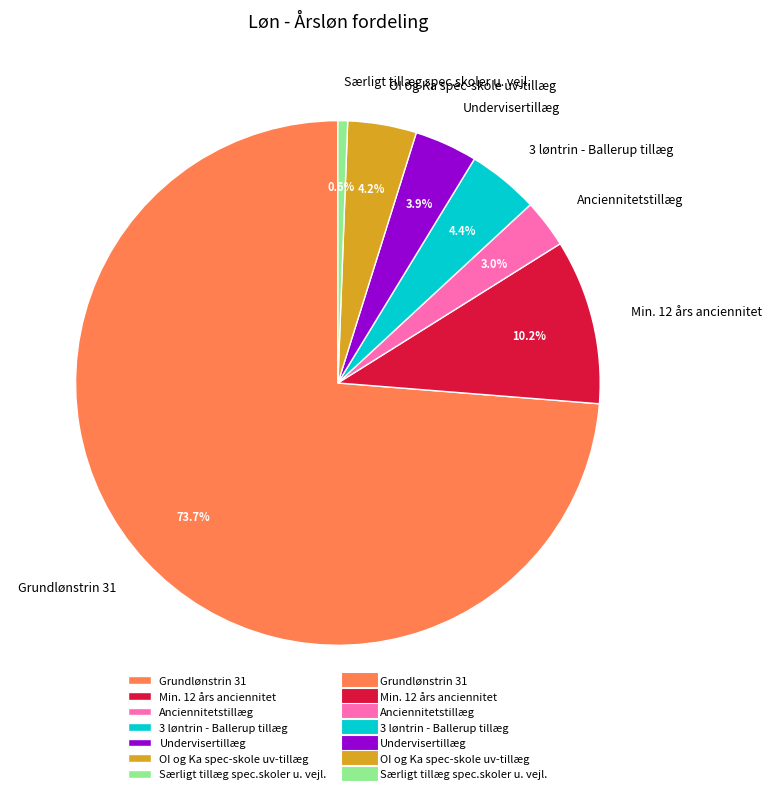

What percentage do OI og Ka spec-skole uv-tillæg and Anciennitetstillæg together represent?

7.2%